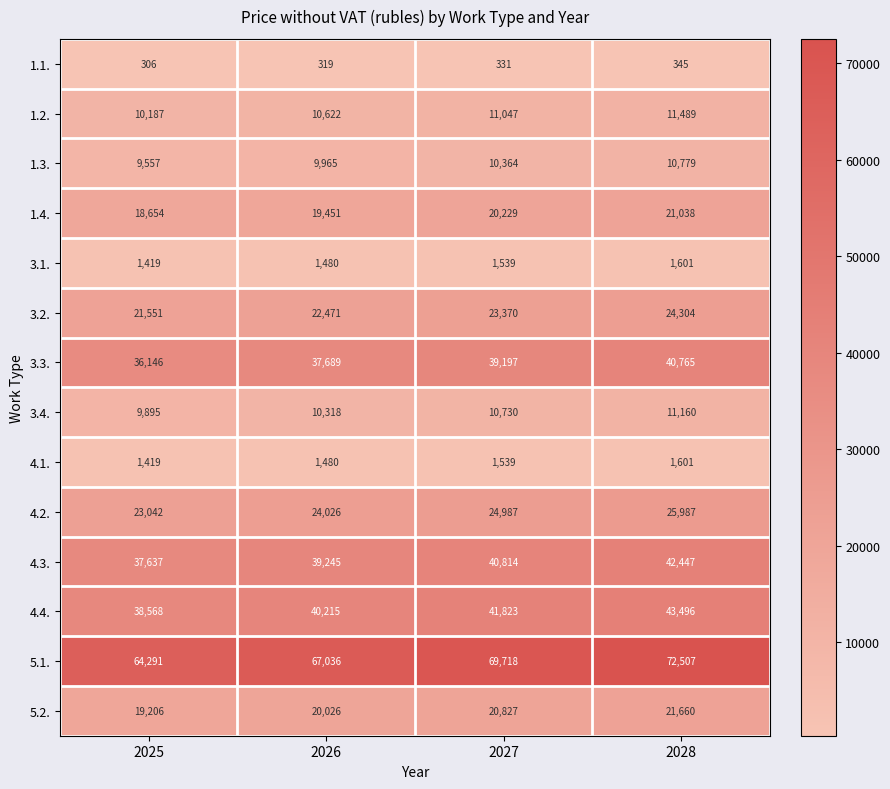

What is the maximum value shown in the chart?

72507